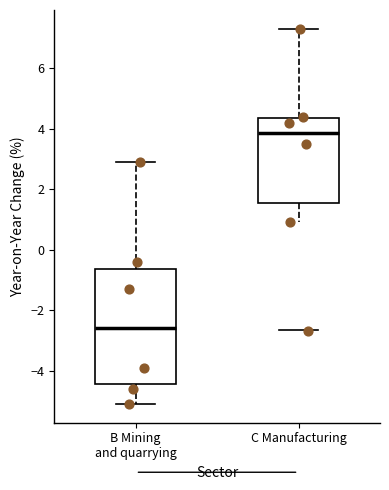

Which box is the tallest, from its lower edge to its upper edge?

B Mining and quarrying